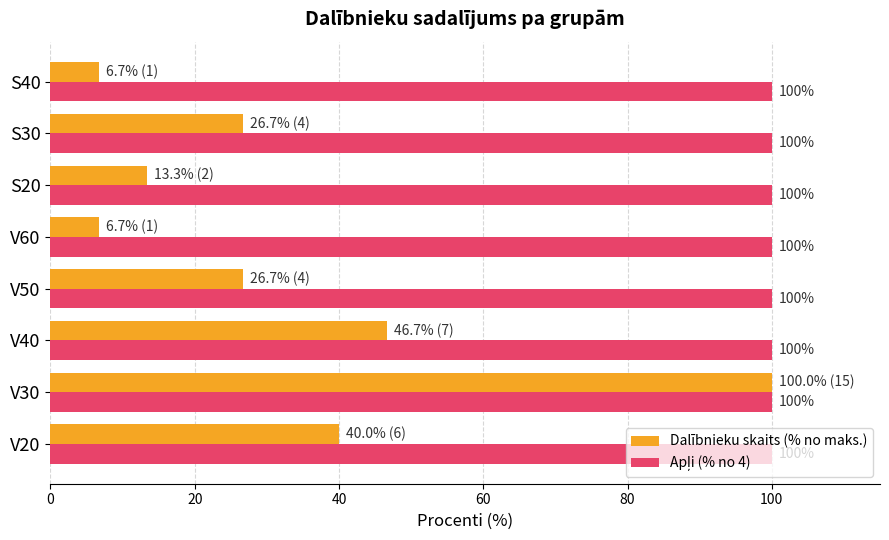

Count the number of data series in this chart.

2